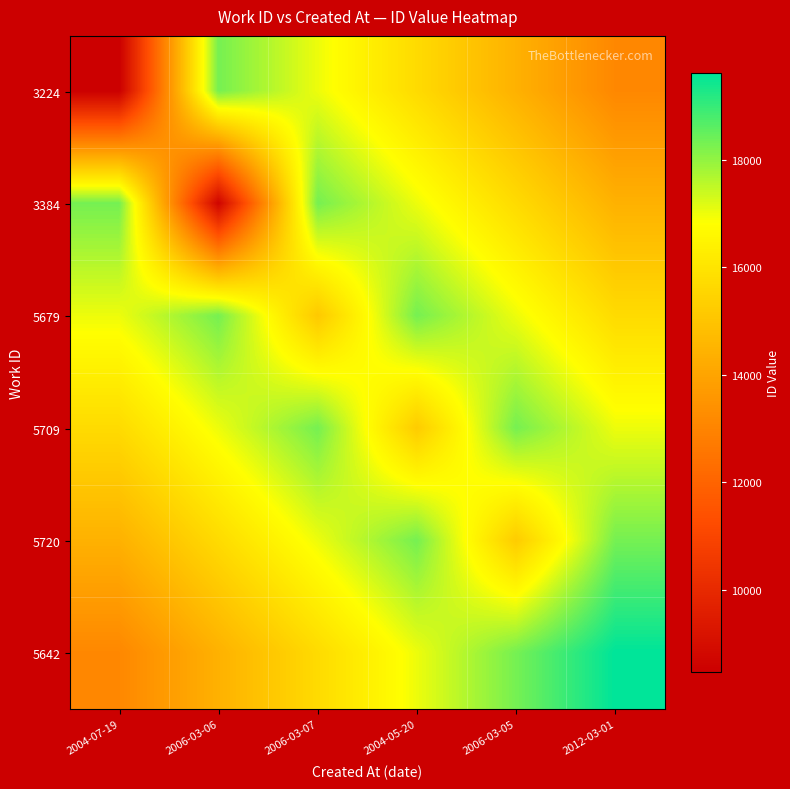

What is the total value across all series at 2012-03-01?

98187.0